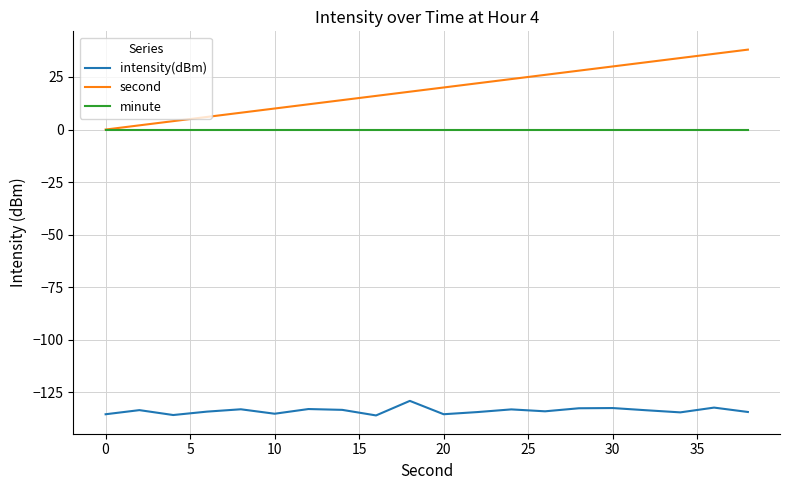

Which series has the largest total across all categories?

second